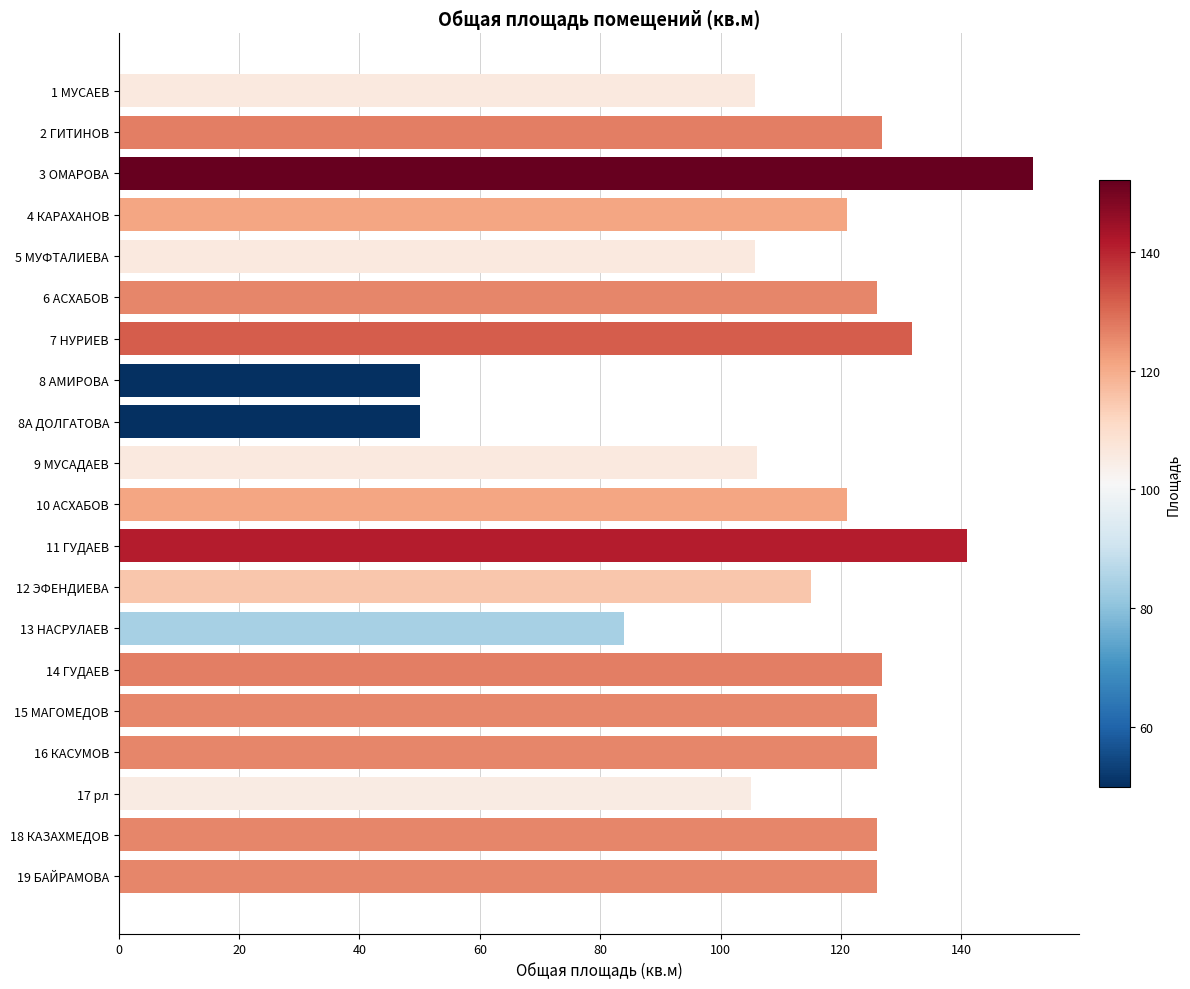

How many bars are there in total?

20